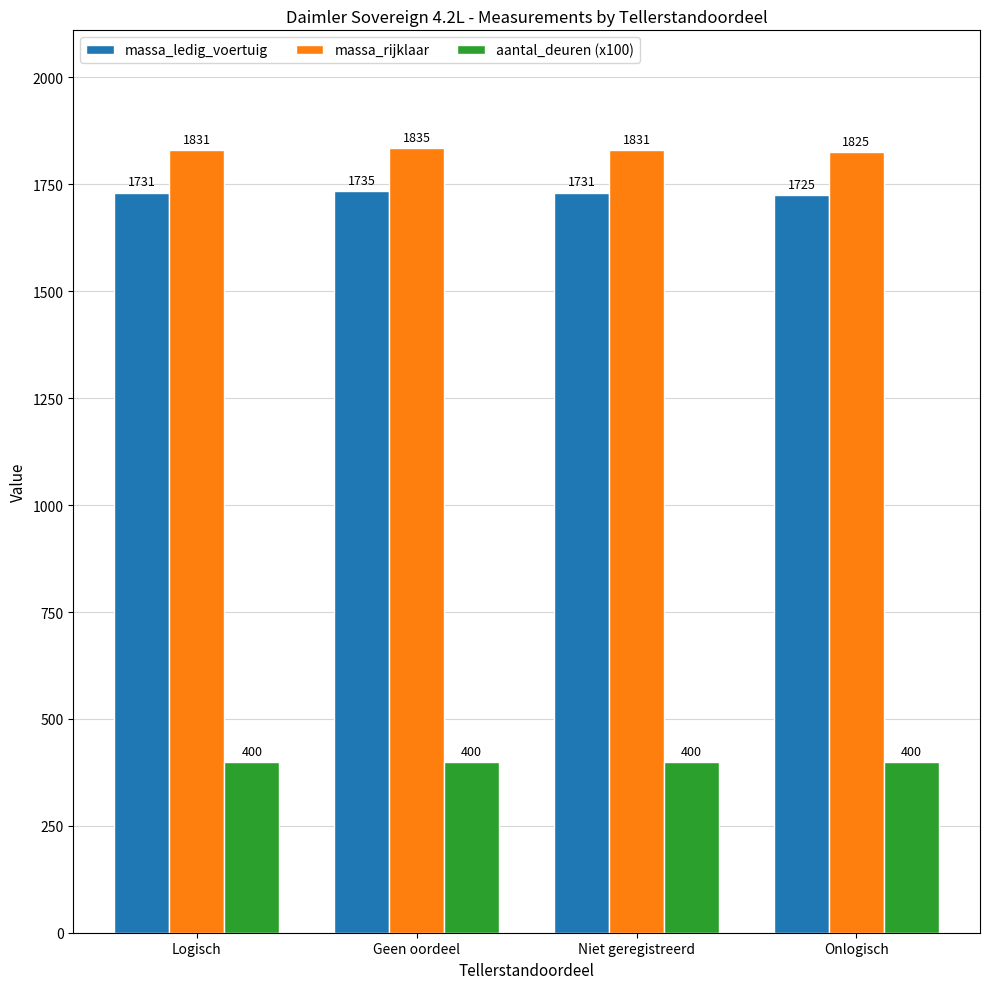

What is the label of the 2nd bar from the right?

Niet geregistreerd